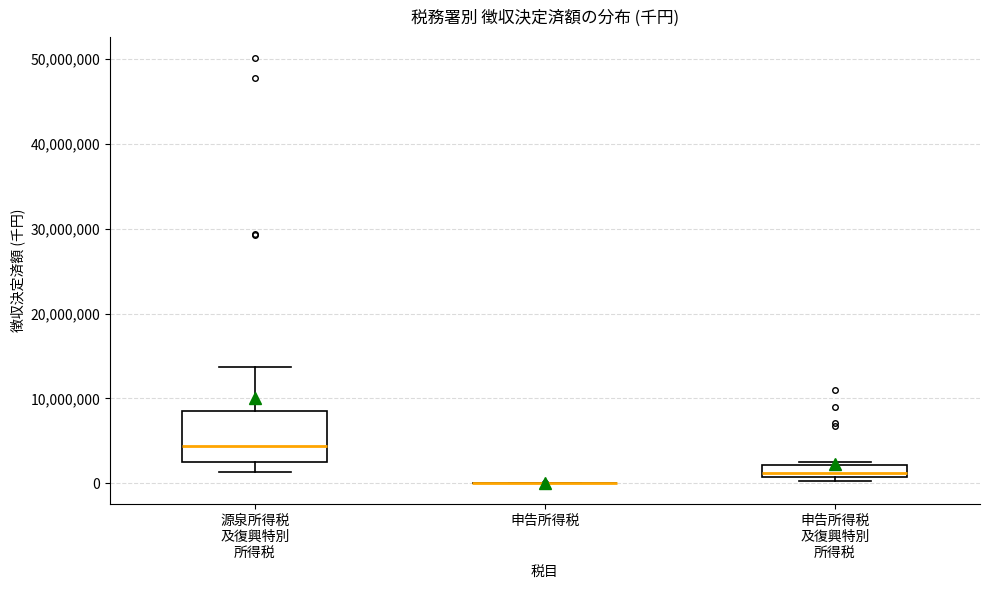

Where is the lower edge of the box for 申告所得税 及復興特別 所得税 on the y-axis? The values are not printed on the chart, so give them approximately, as read against the axis.

1000000